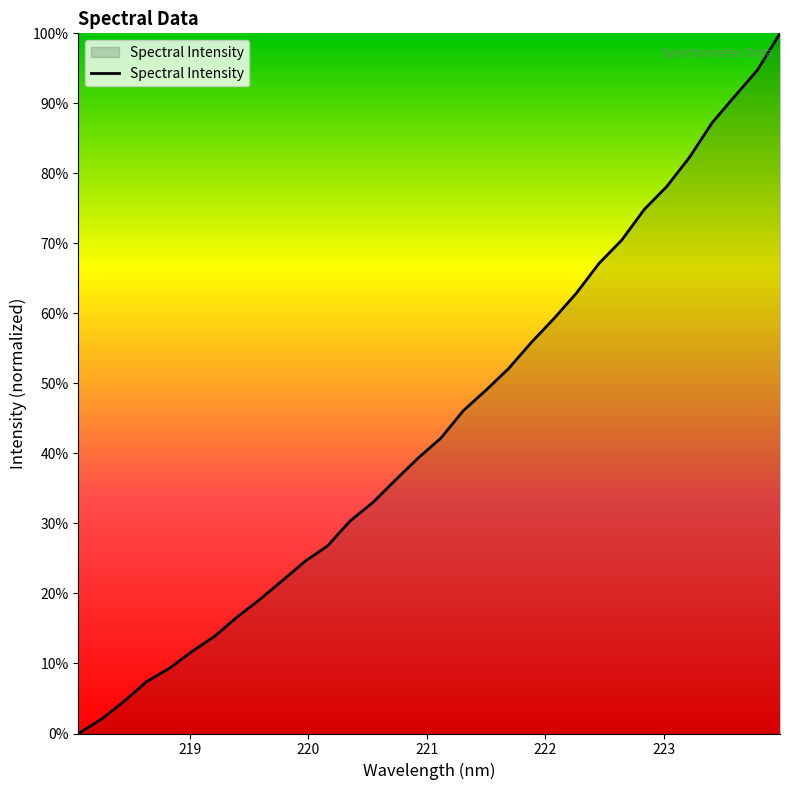

What is the average value?

44.1